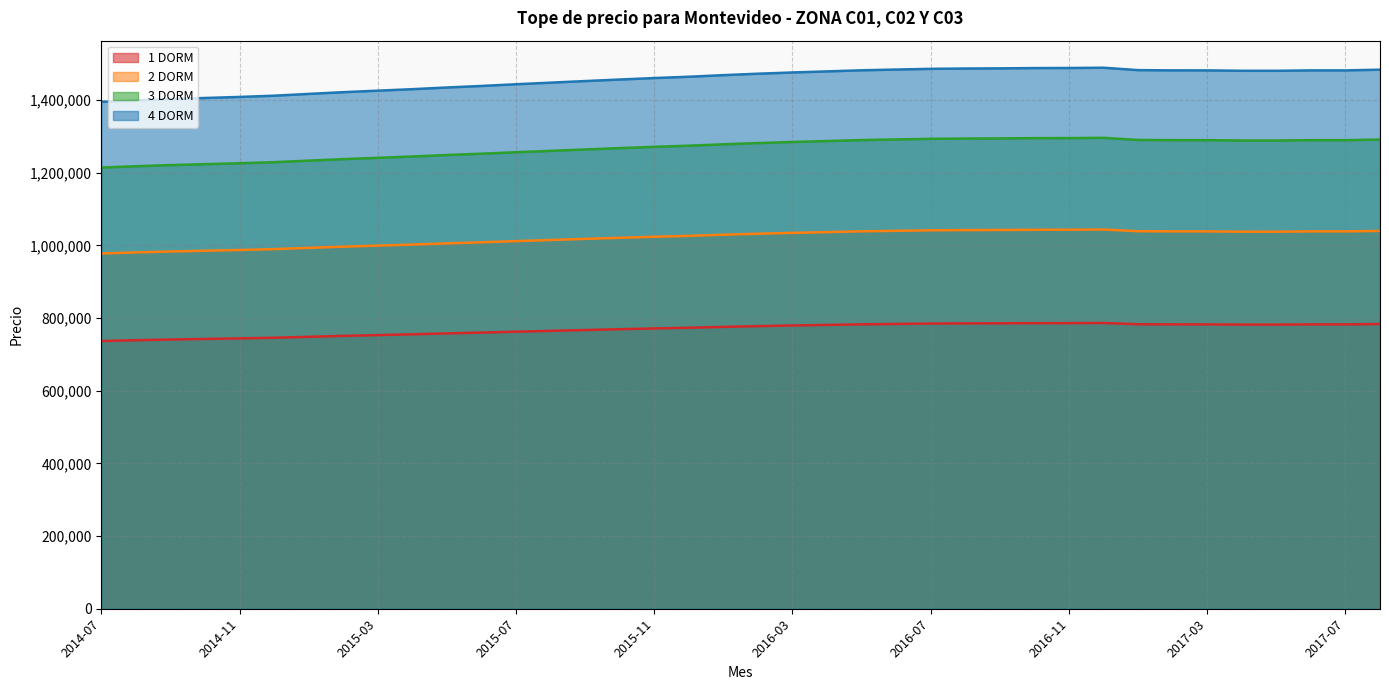

Is it true that 1 DORM equals 781988 at 2017-05?

True